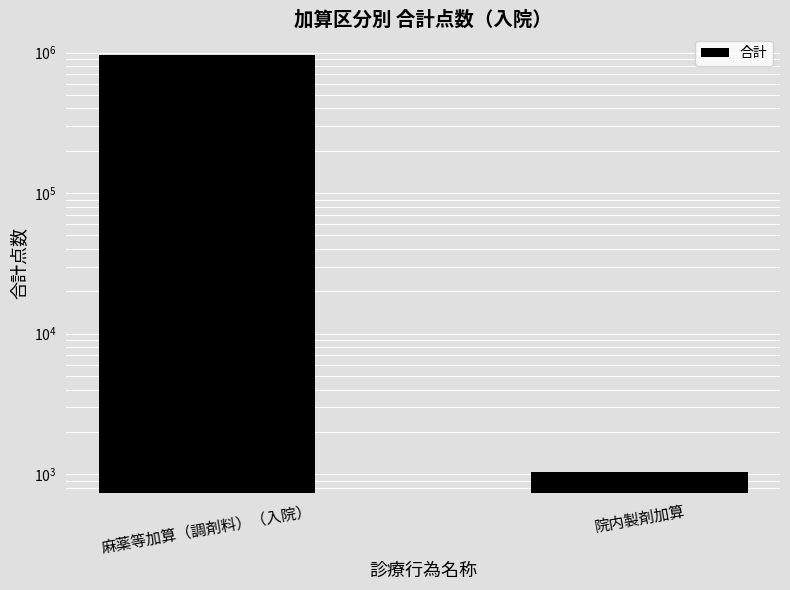

What is the value of the 1st bar from the left?

966986